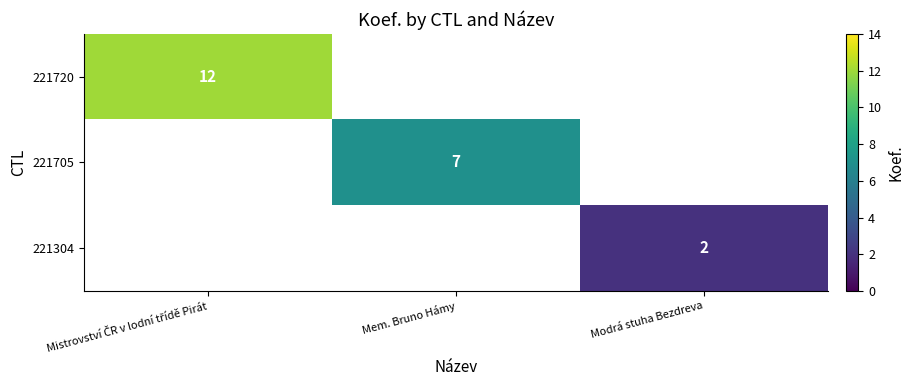

True or false: 221705 has a value of 7 at Mem. Bruno Hámy.

True